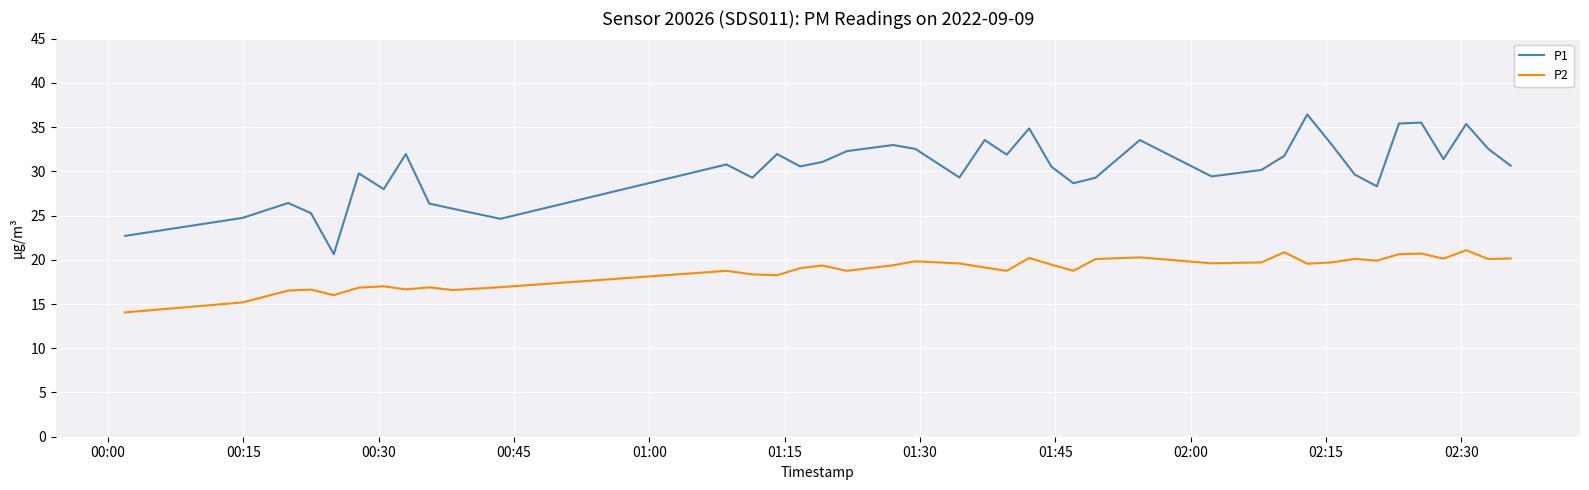

Which series has the largest range (max minus min)?

P1